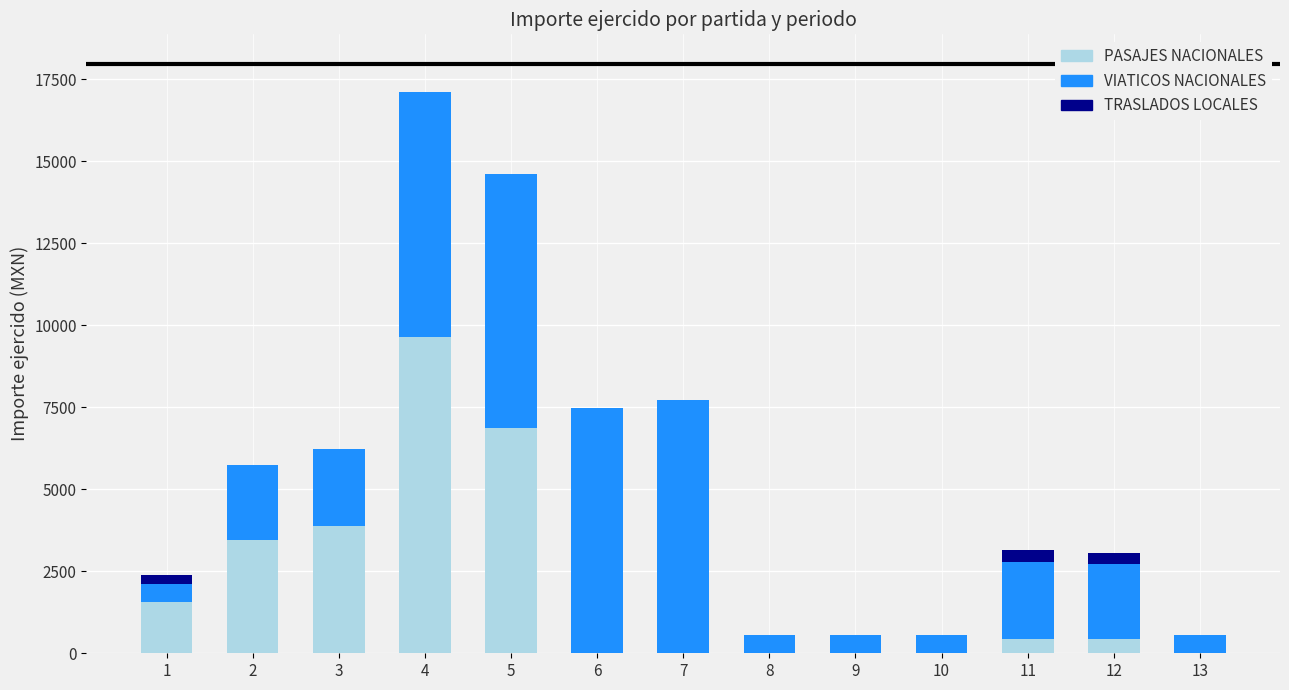

What is the highest value of the PASAJES NACIONALES series?

9632.0